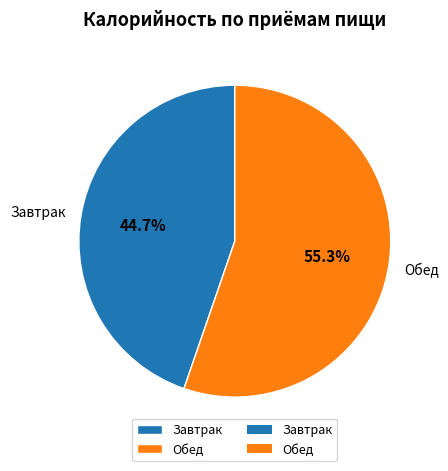

To the nearest percent, what percentage of the pie is Завтрак?

45%